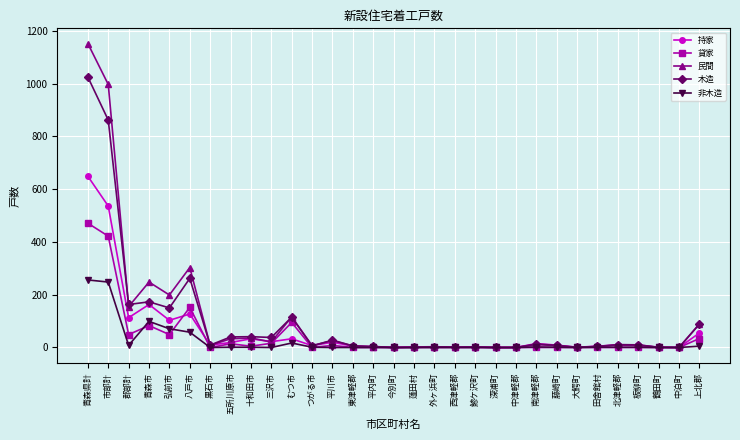

True or false: 貸家 has more than 2 points higher than both neighbors.

True